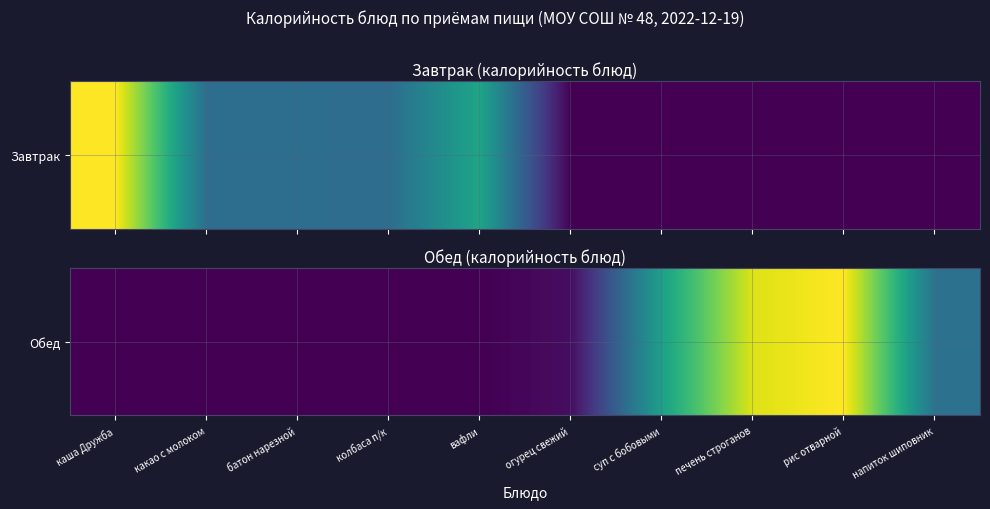

How many data points are less than 7?

5